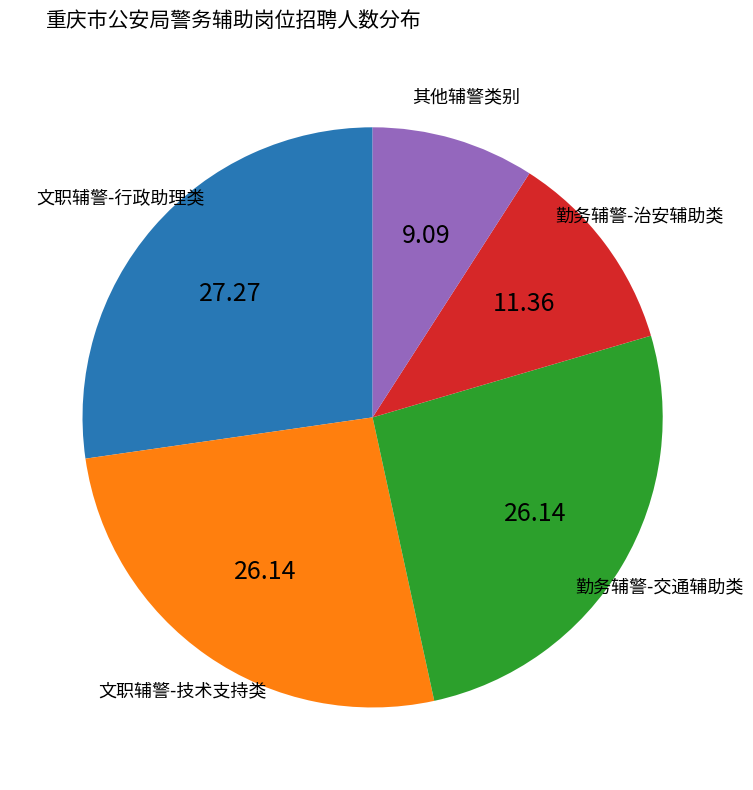

Does any single category account for the majority?

No